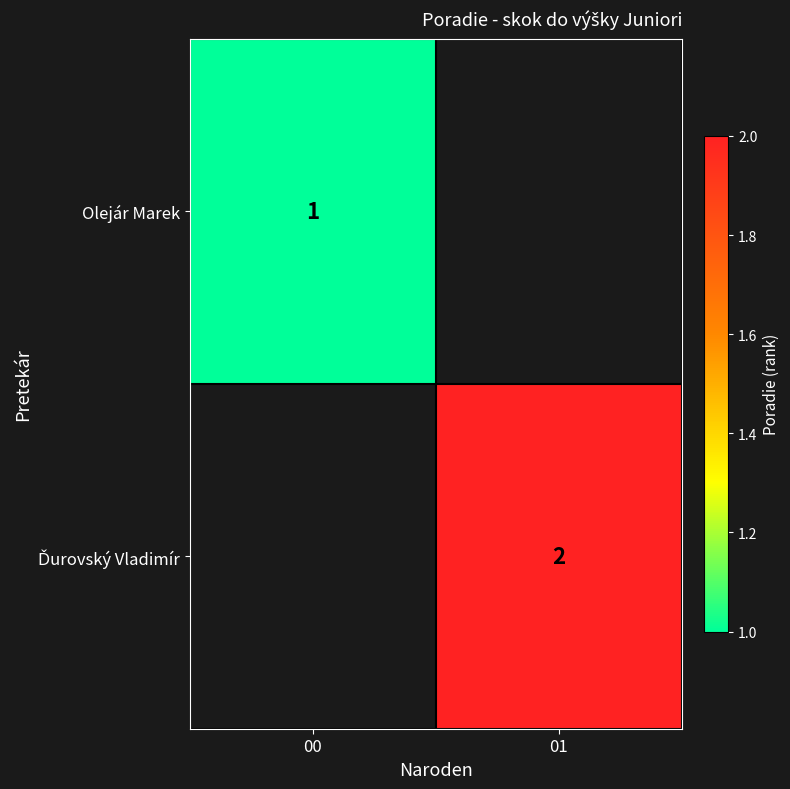

Between 00 and 01, which is larger?

01